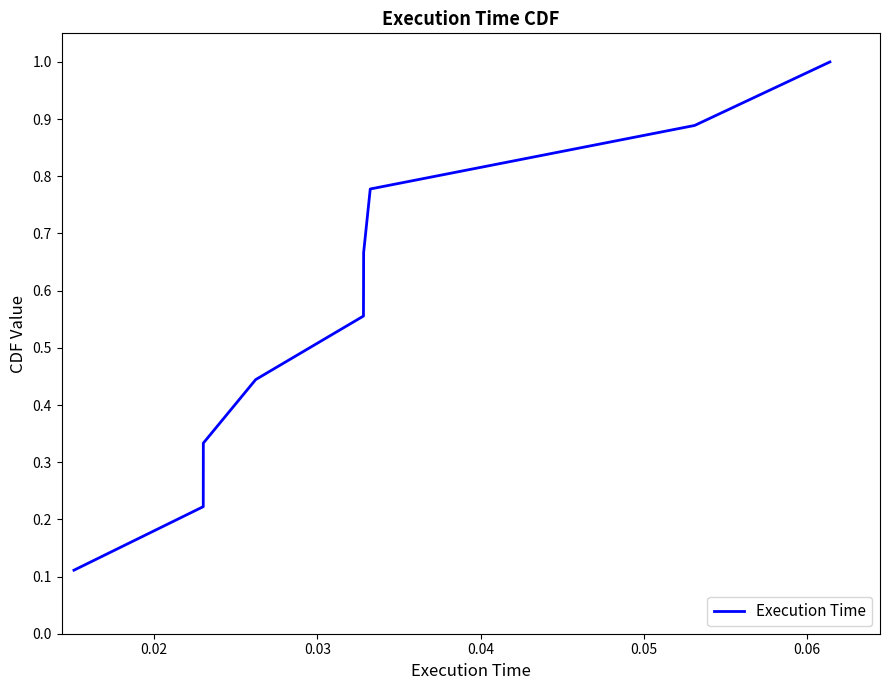

What is the maximum value shown in the chart?

1.0